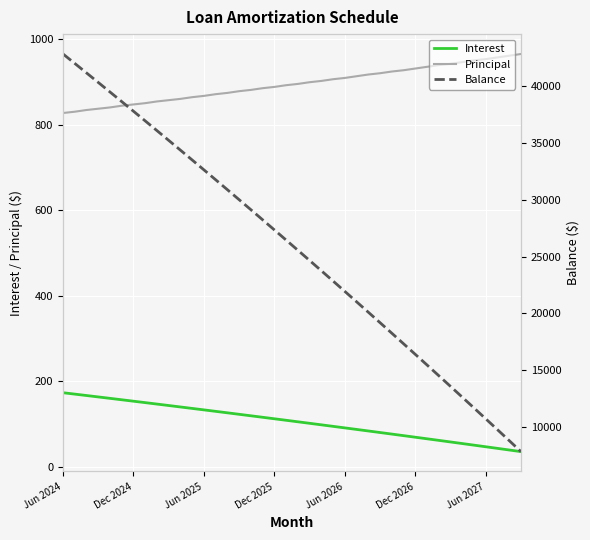

How many lines are shown in the chart?

3